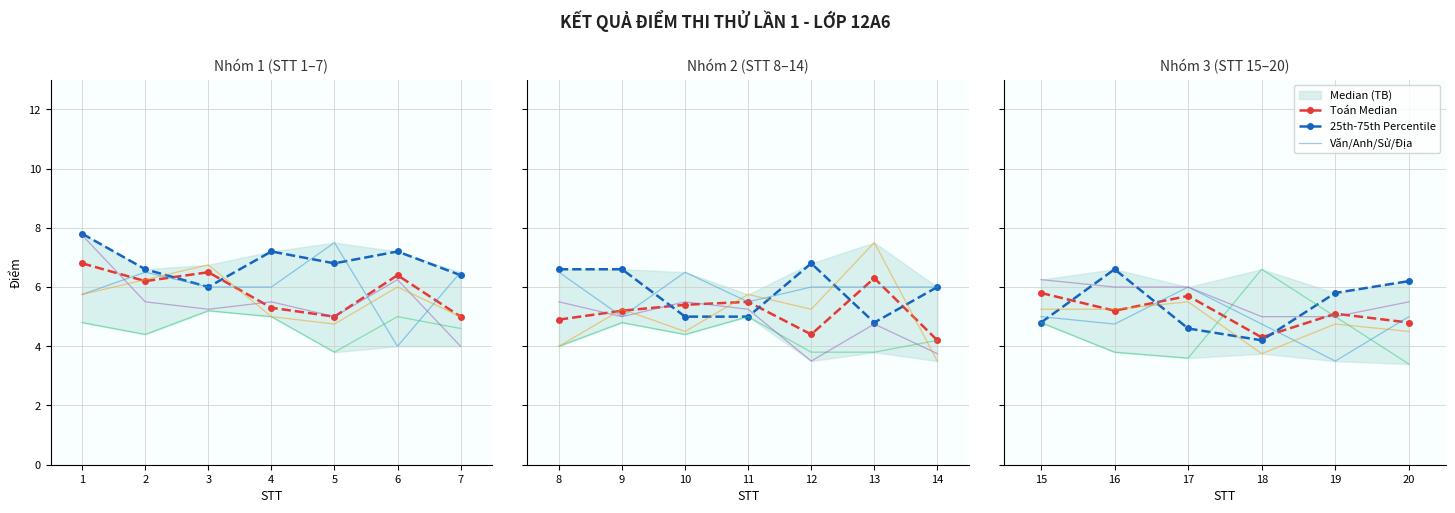

List the labels in order of Sử value, smallest first.

18, 19, 20, 16, 17, 15